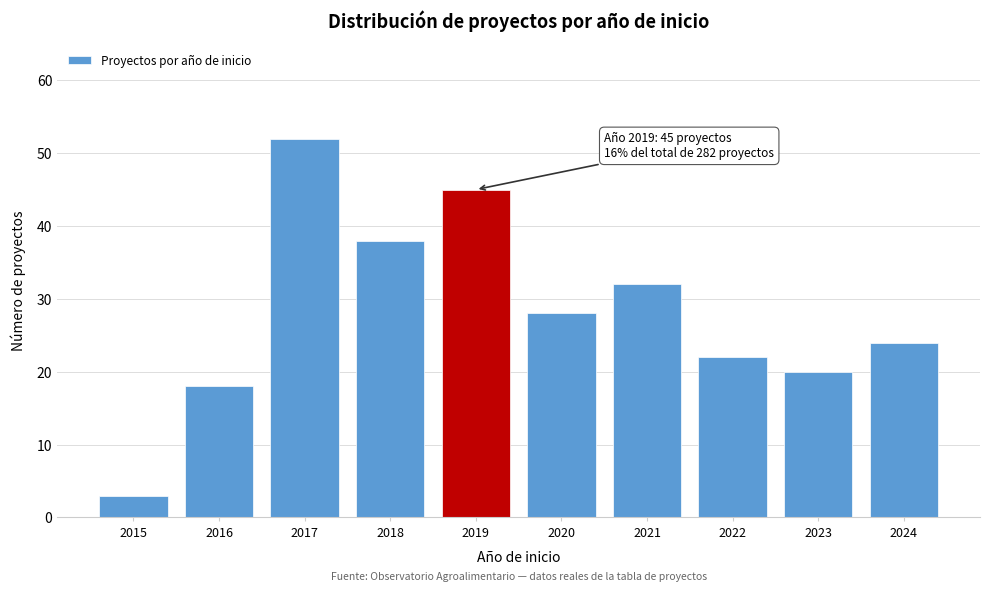

Reading left to right, extract all data points from this chart.

3	18	52	38	45	28	32	22	20	24